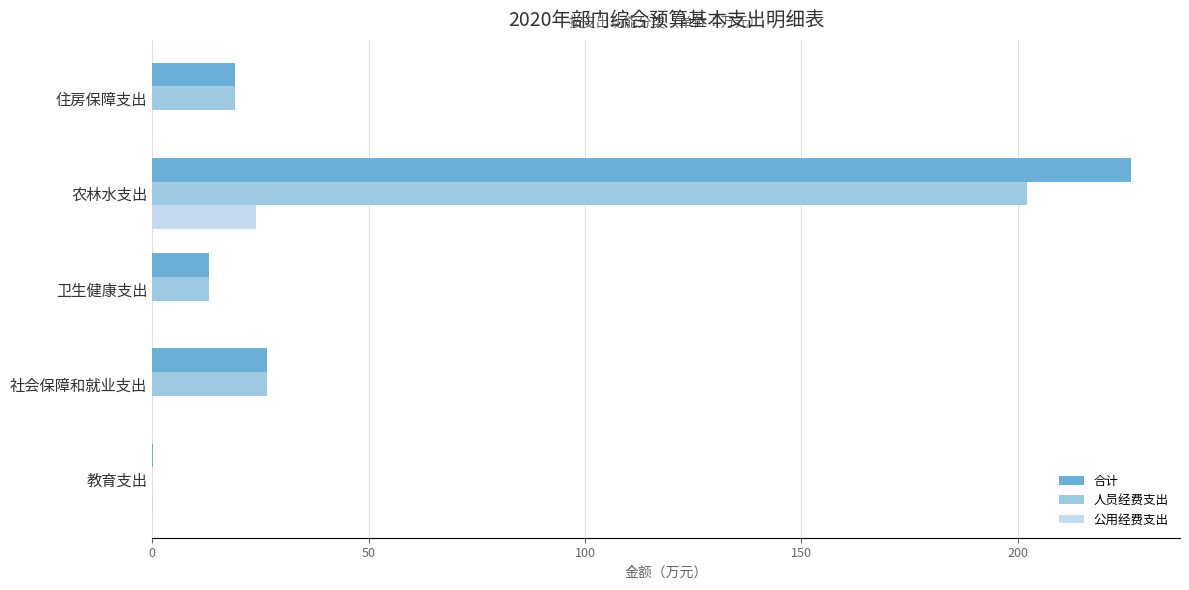

What is the sum of all 合计 values?

285.0